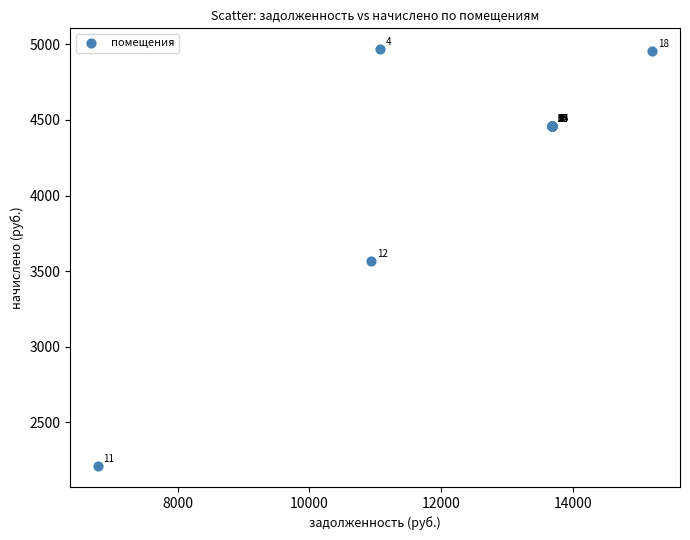

What Y value in the scatter plot is closest to 3589?

3564.0